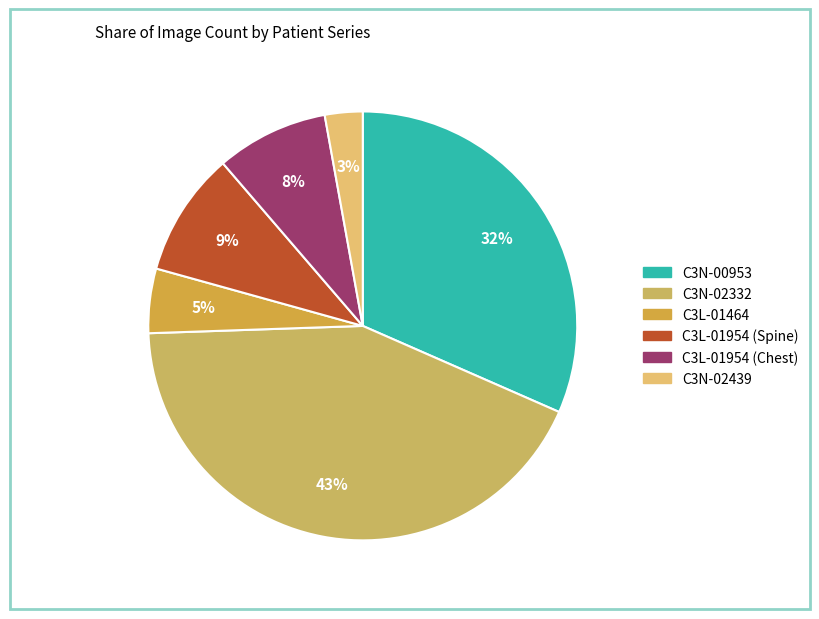

Does C3L-01954 (Chest) account for over 50% of the chart?

No